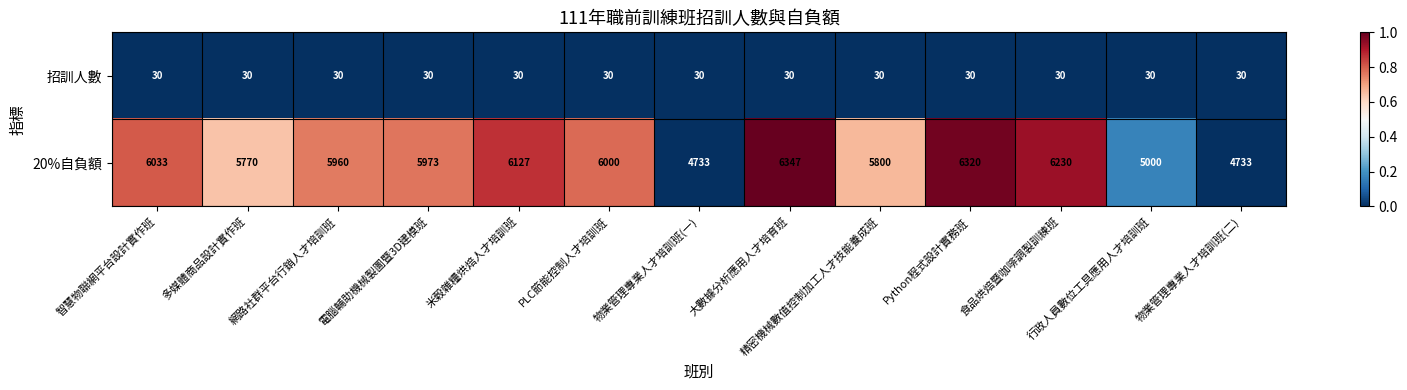

Rank the series by their maximum value, from highest to lowest.

20%自負額, 招訓人數